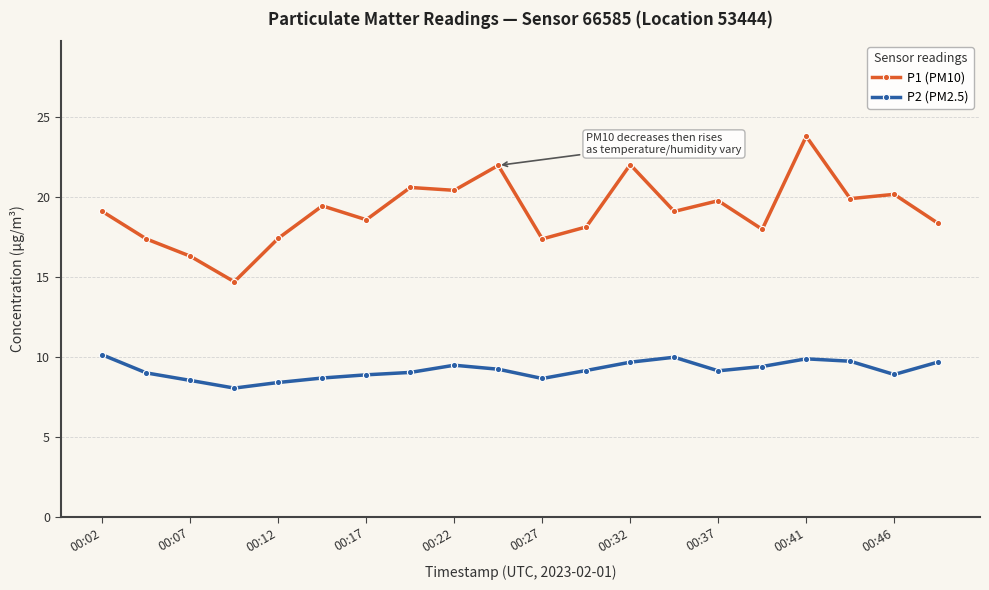

What is the smallest value displayed?

8.1